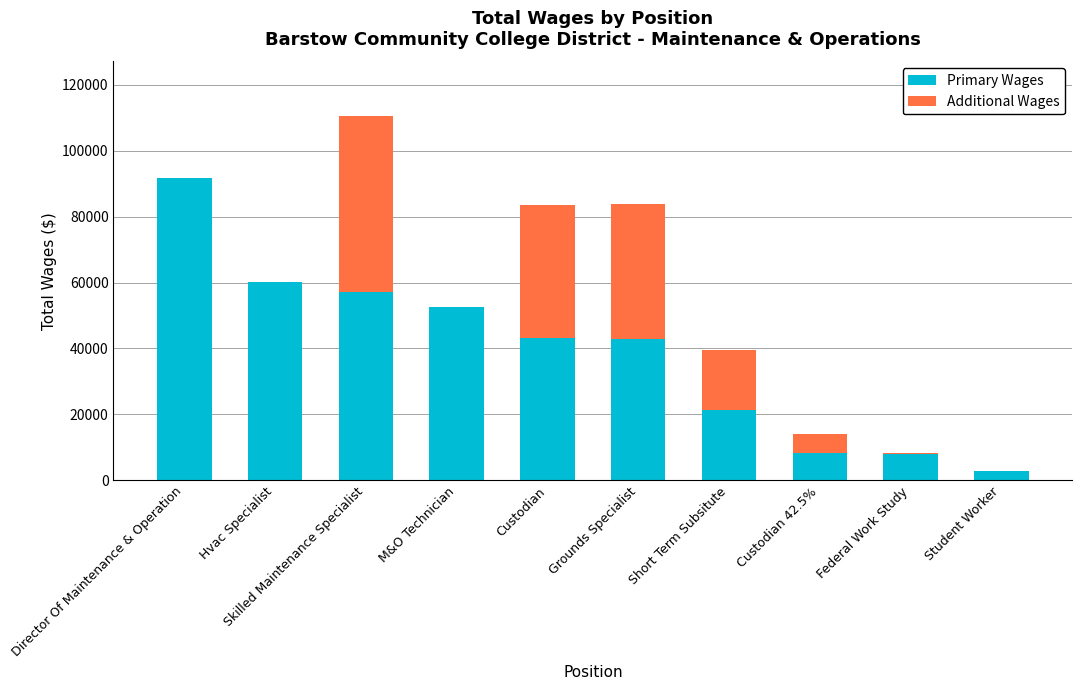

Which category has the highest value in the Primary Wages series?

Director Of Maintenance & Operation